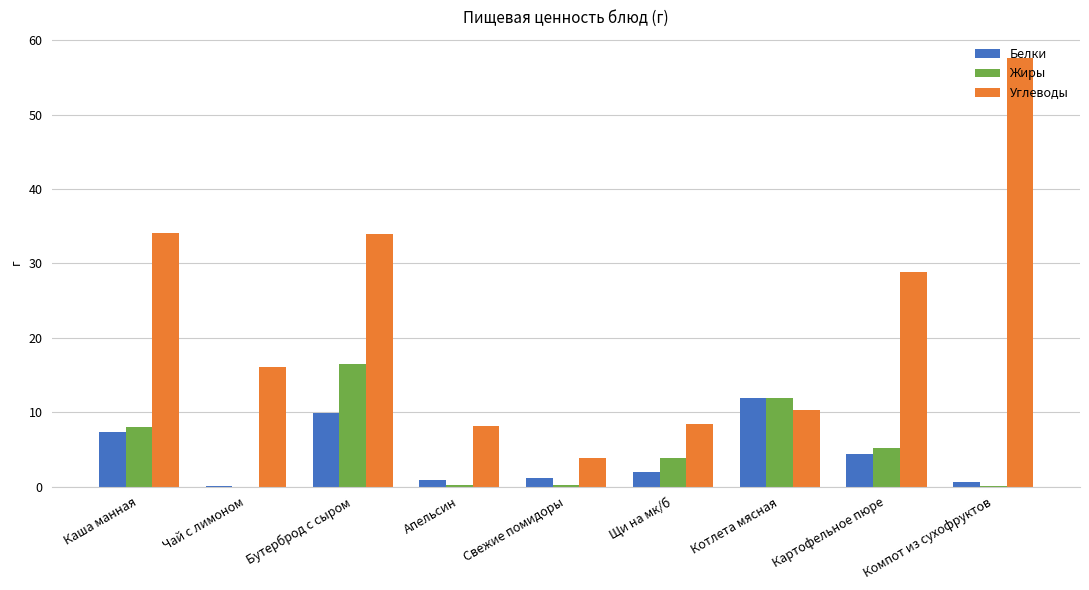

What is the total value across all series at Бутерброд с сыром?

60.4